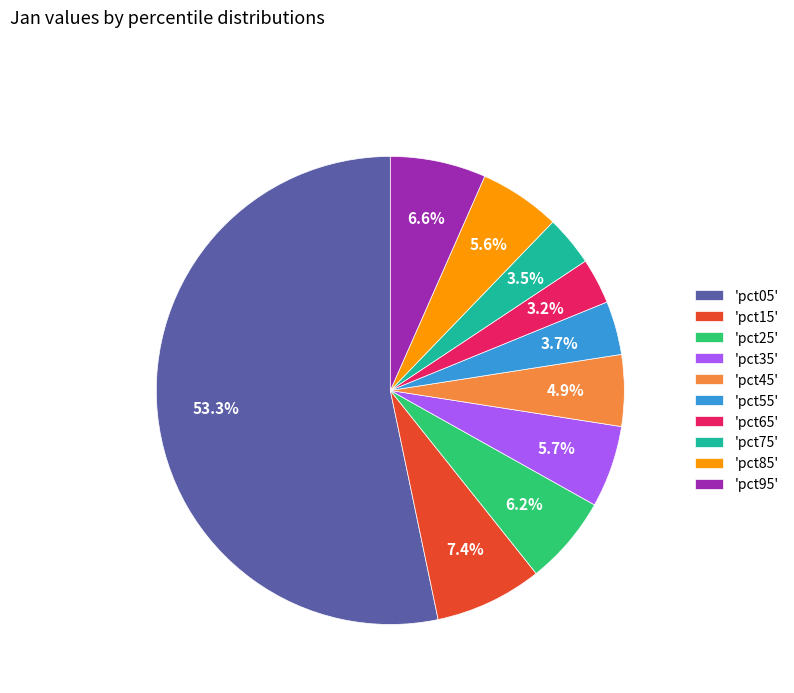

What is the total percentage of 'pct05' and 'pct75'?

56.7%